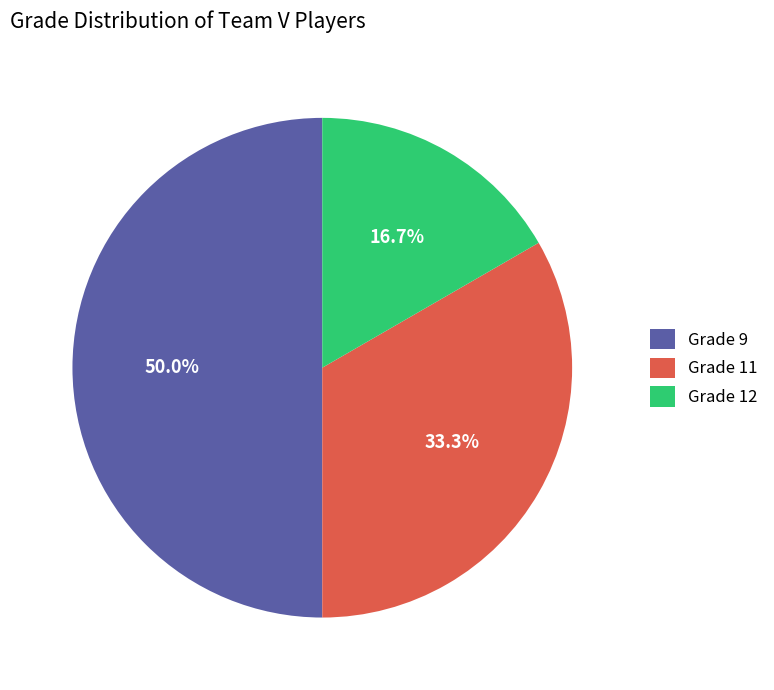

Which slice is the largest?

Grade 9